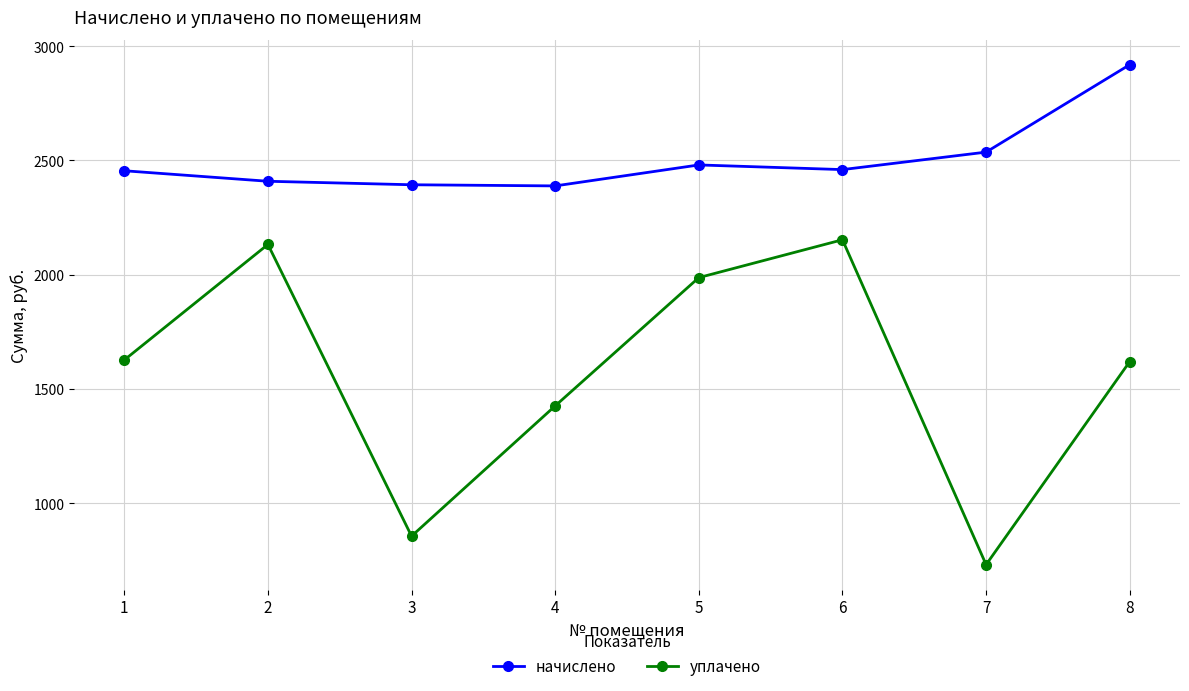

What is the value of the начислено point at the 3rd from the left?

2393.3